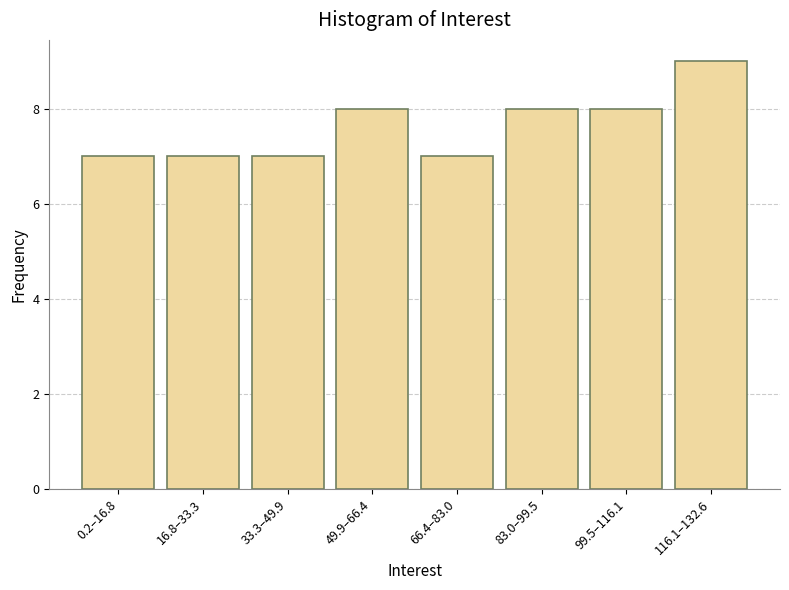

Reading left to right, what are all the values shown in this chart?

7	7	7	8	7	8	8	9